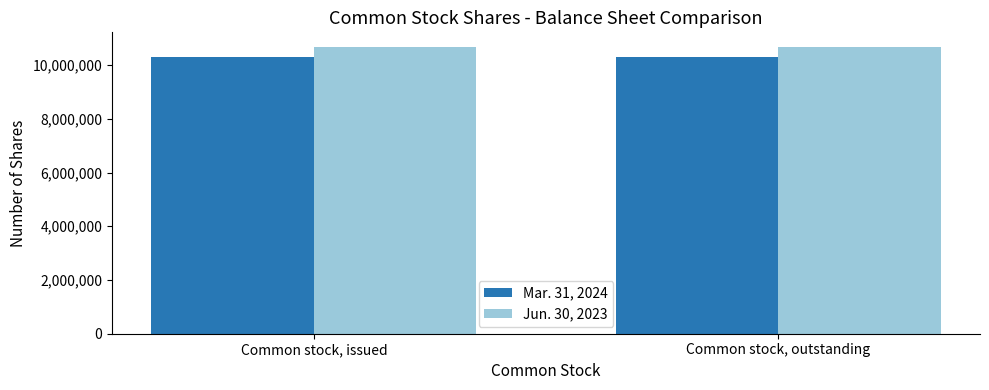

Is it true that Mar. 31, 2024 equals 5780200 at Common stock, issued?

False